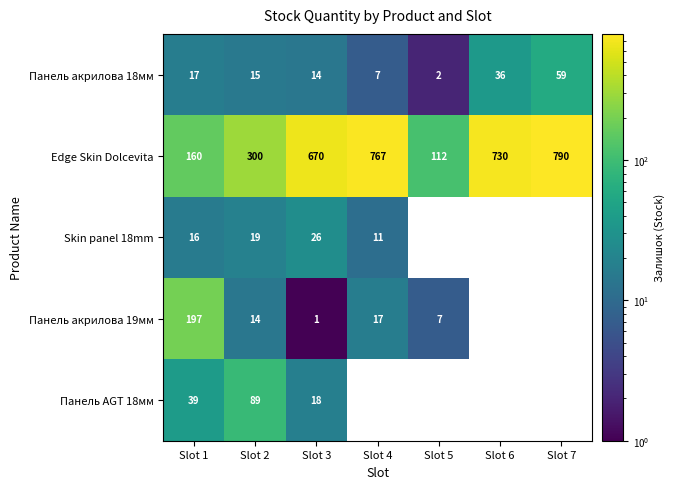

What is the sum of the Edge Skin Dolcevita values at Slot 5 and Slot 7?

902